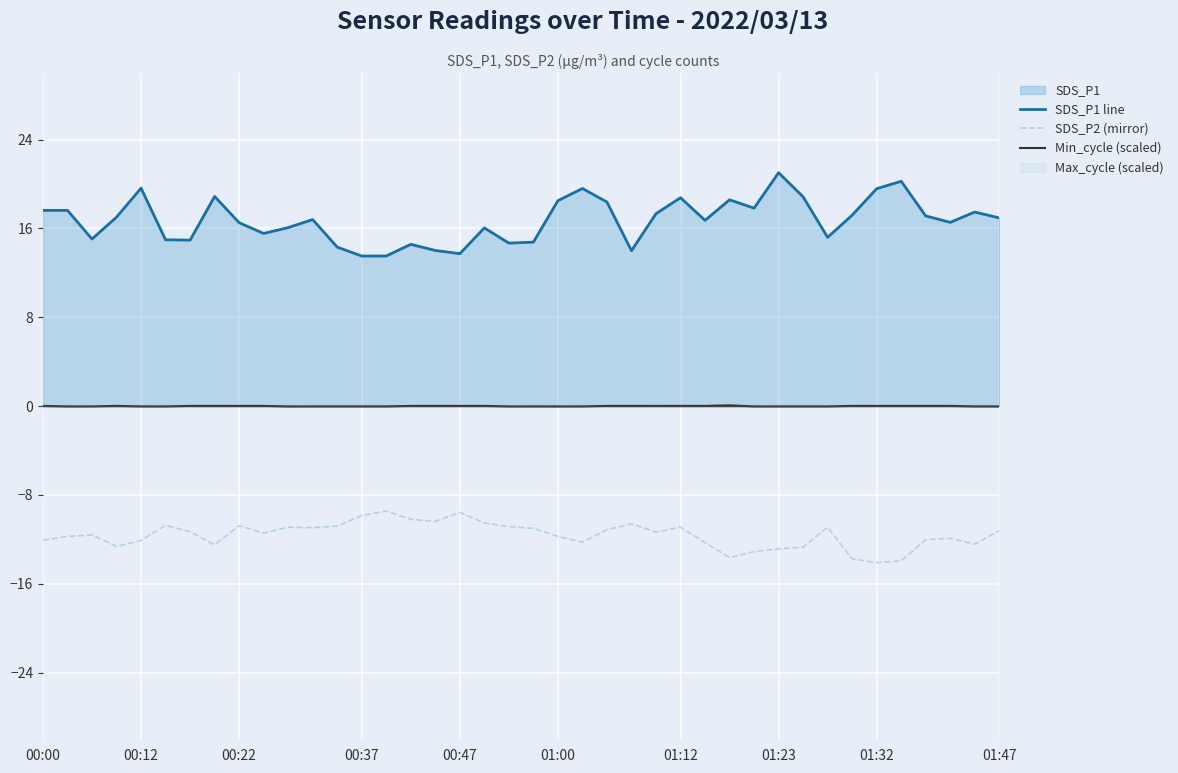

What is the difference between the maximum and minimum values in the Min_cycle (scaled) series?

0.1